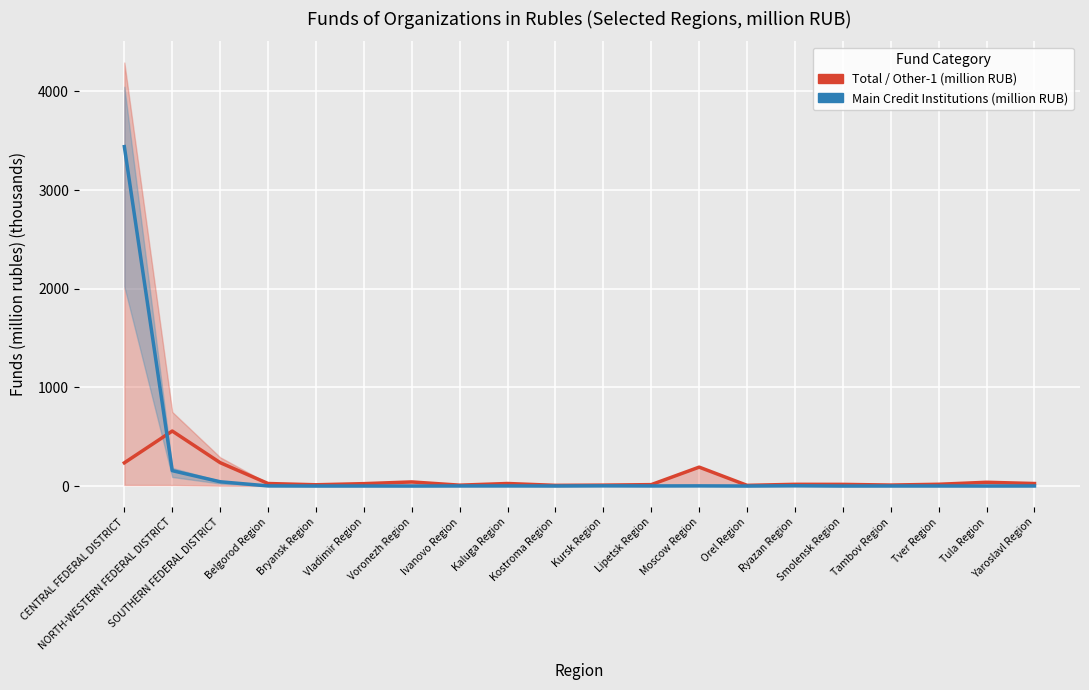

Is the value of Main Credit Institutions (million RUB) at Smolensk Region greater than the value of Total / Other-1 (million RUB) at Moscow Region?

No